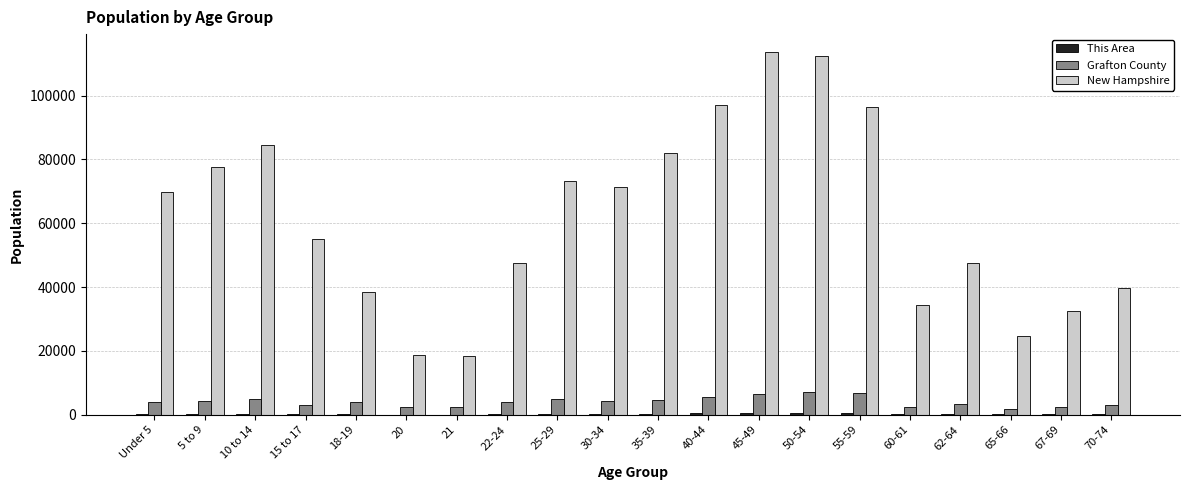

How many data points does each series have?

20